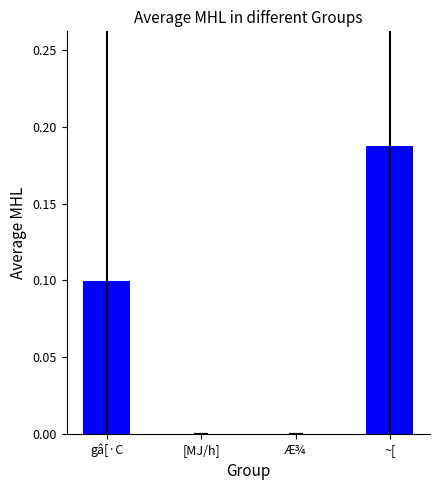

Between ~[ and gâ[·C, which is larger?

~[